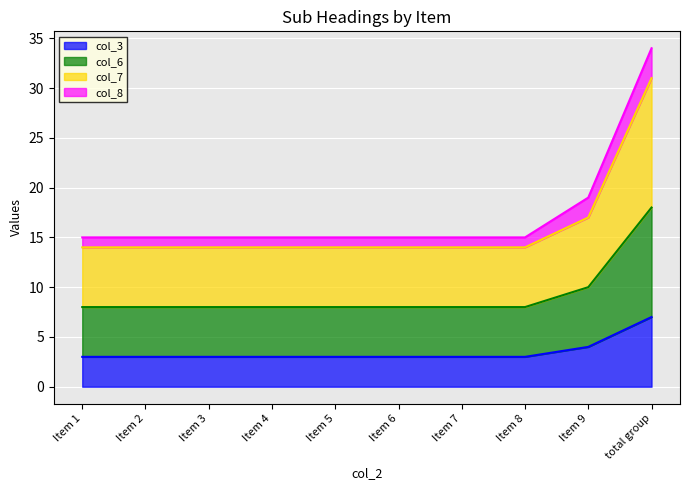

The value of col_3 at Item 9 is 6. True or false?

False